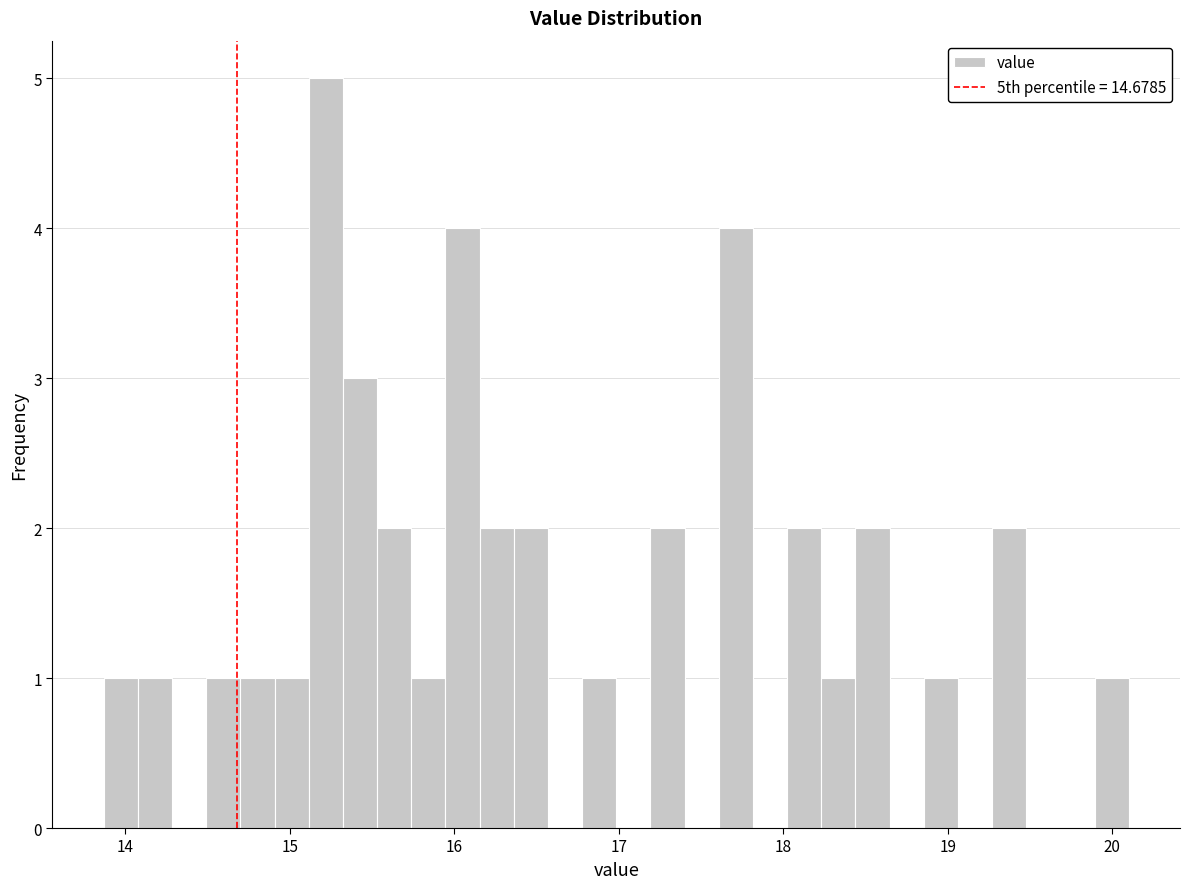

Read against the x-axis, roughly where is the centre of the tallest bar?

15.2